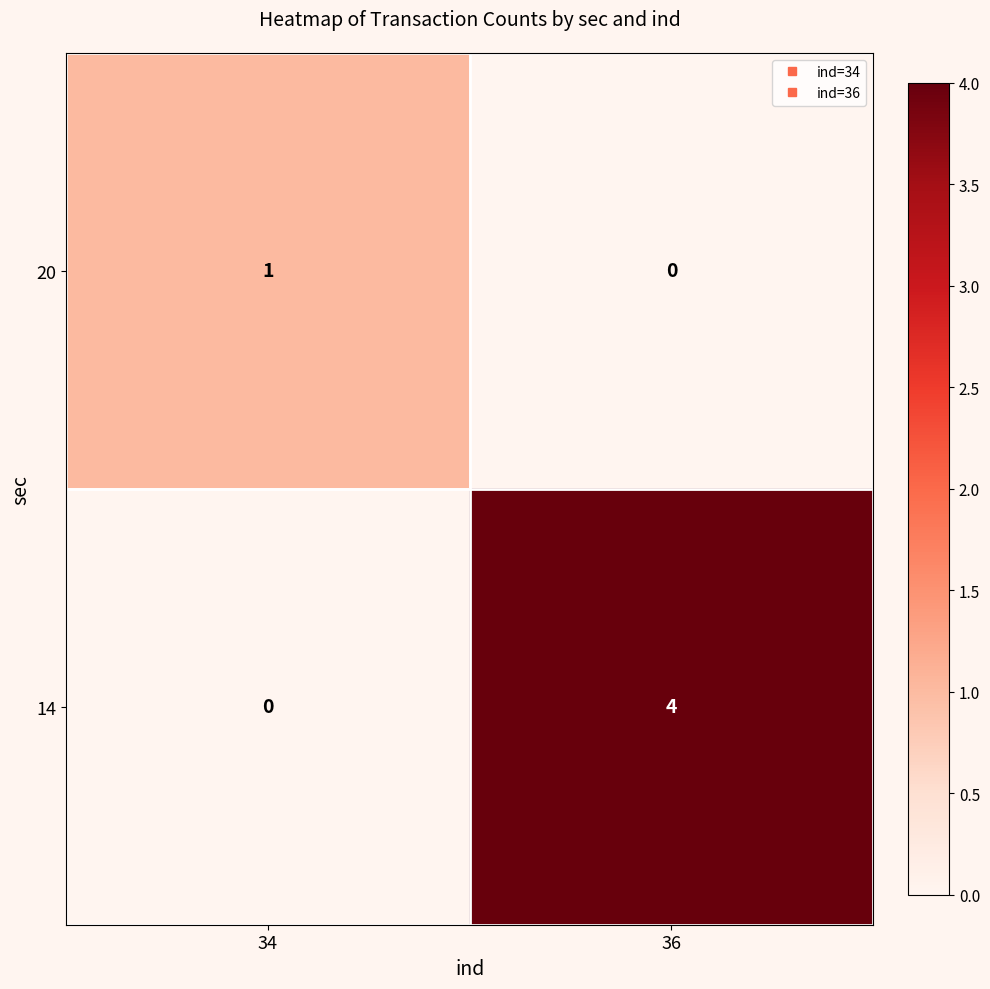

What is the sum of the 14 values at 34 and 36?

4